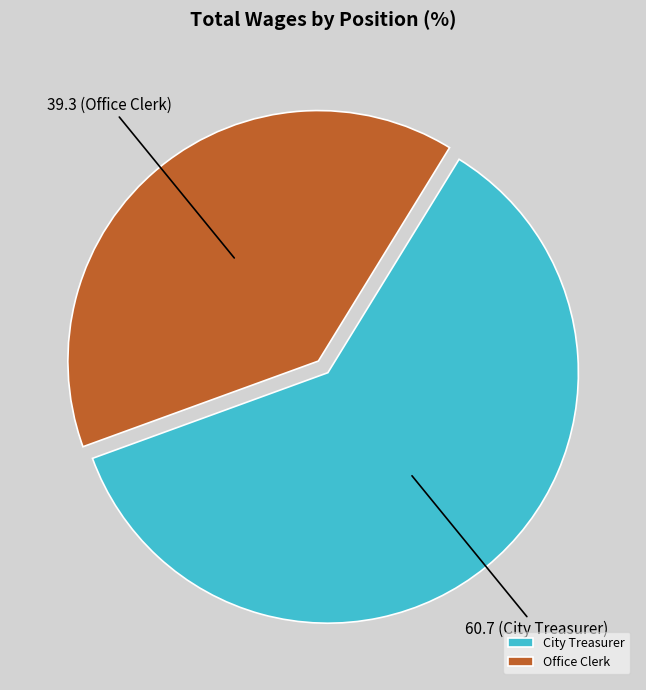

Do City Treasurer and Office Clerk together represent more than half of the pie?

Yes